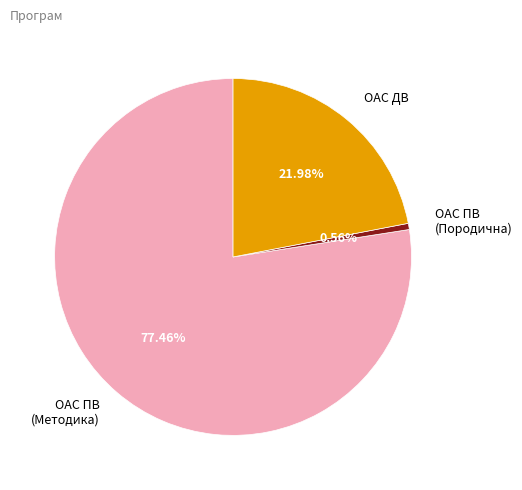

What is the majority slice?

ОАС ПВ (Методика)